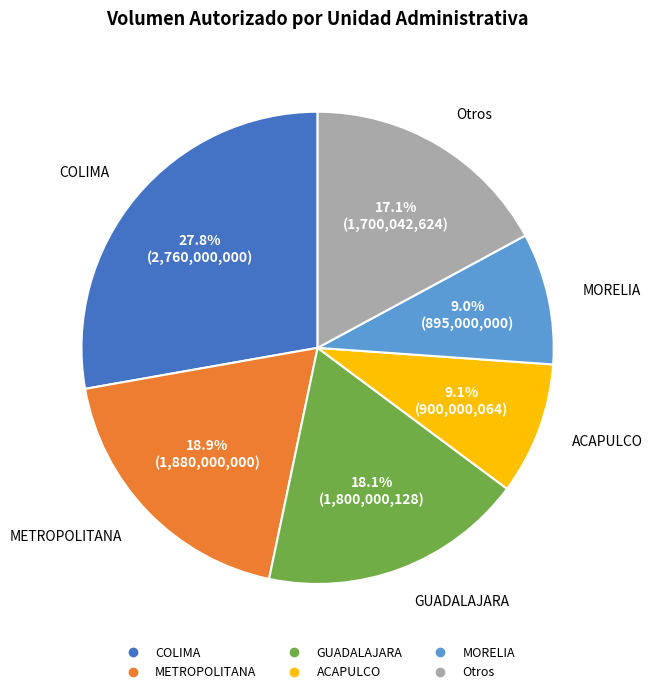

Is there a majority slice in this chart?

No